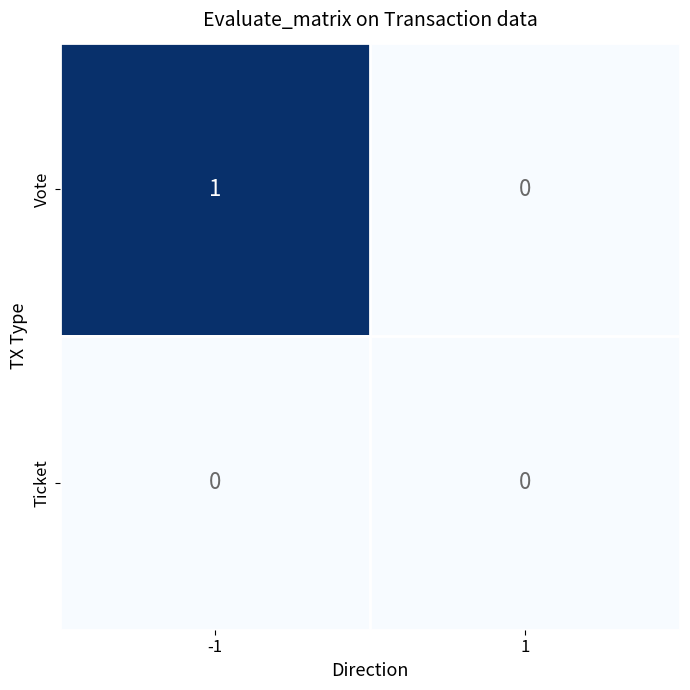

What is the greatest value displayed?

1